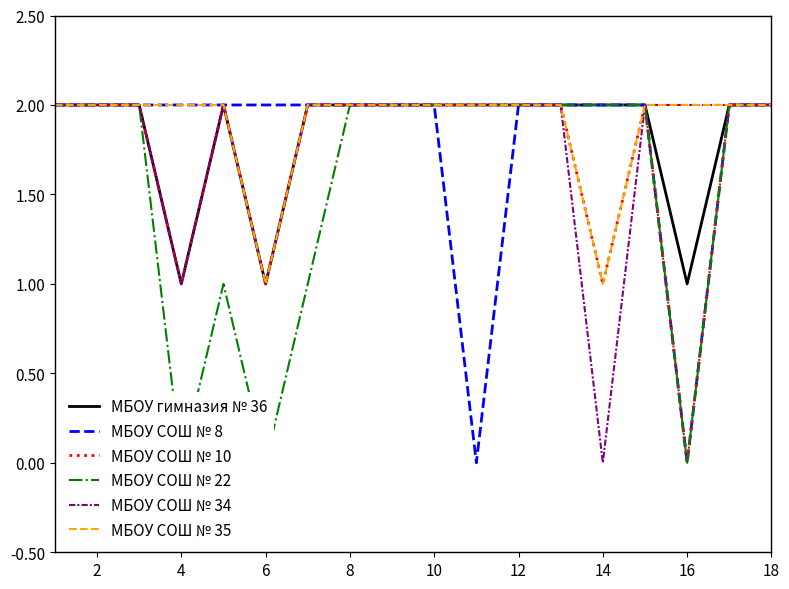

What is the difference between the maximum and minimum values in the МБОУ СОШ № 8 series?

2